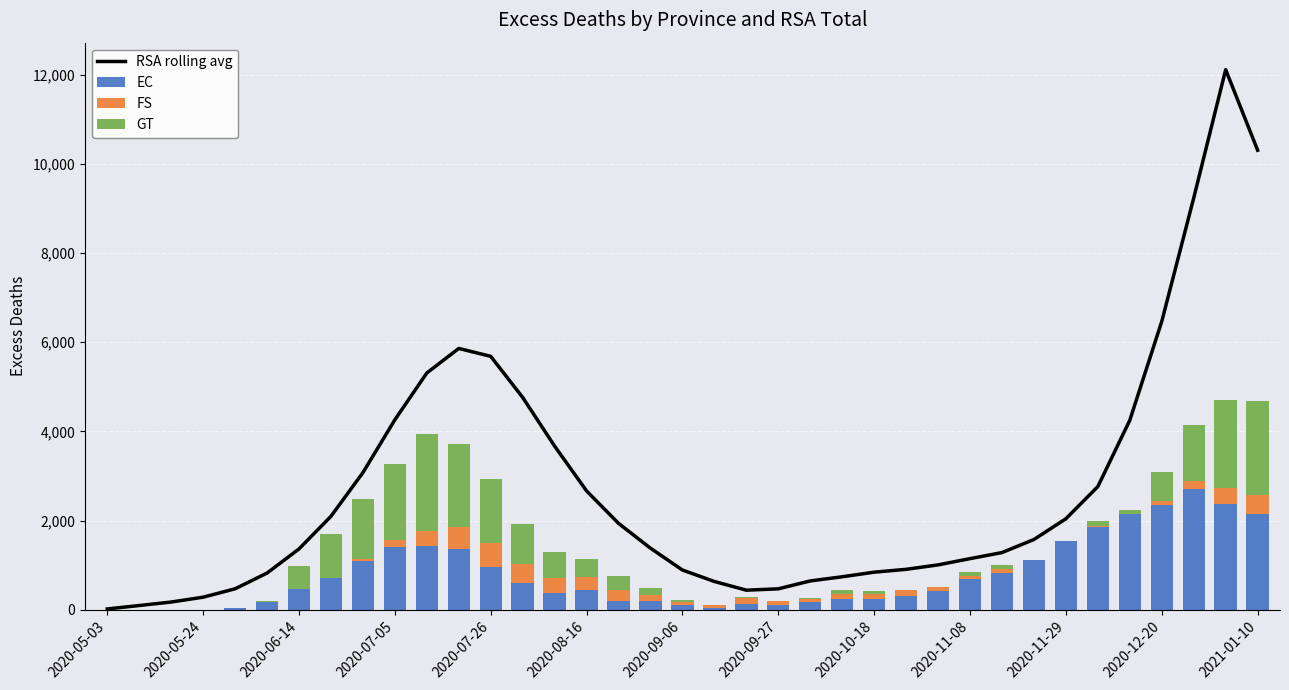

What is the value of the RSA rolling avg bar at the 7th from the left?

1364.8